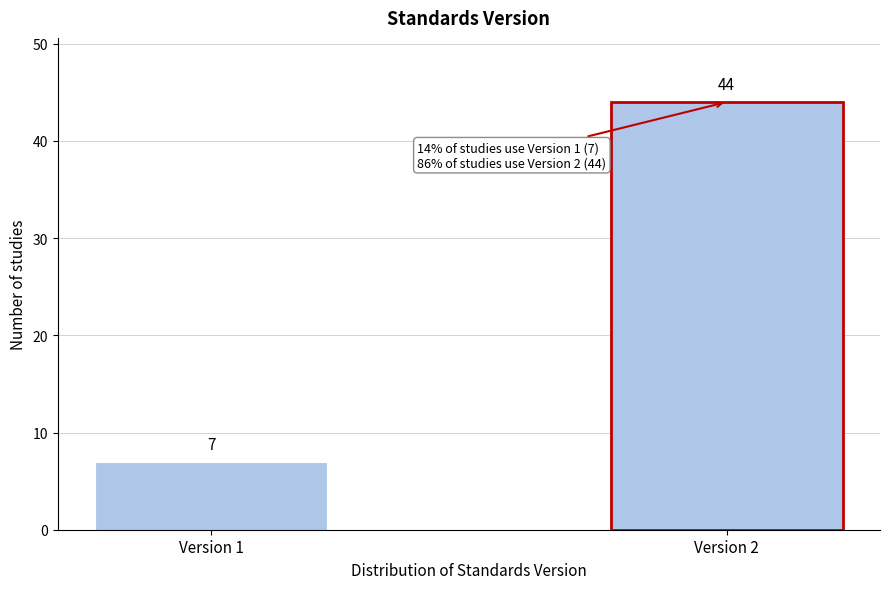

Reading left to right, transcribe all the data shown in this chart.

7	44